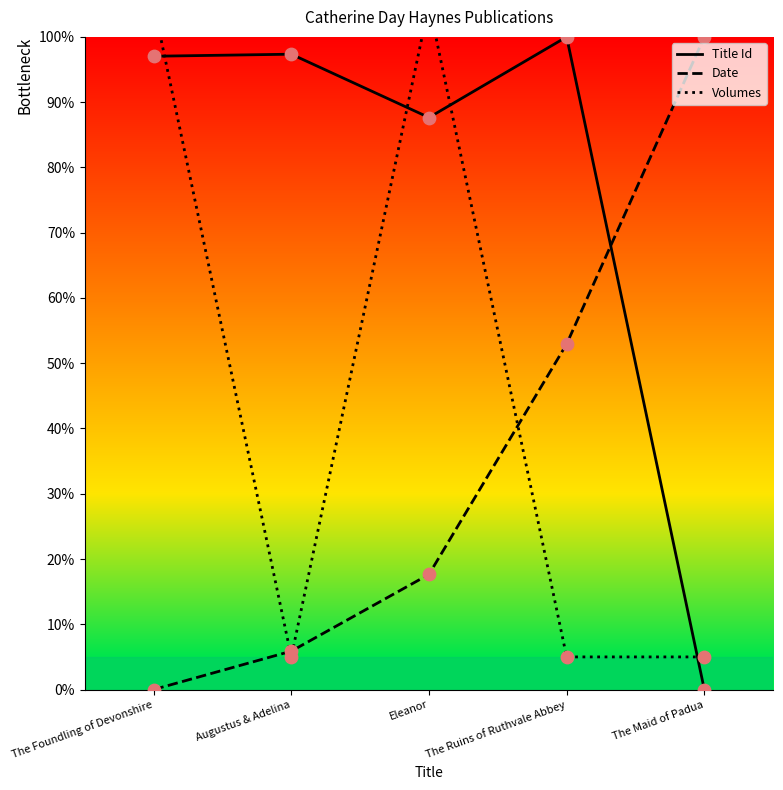

Is the value of Date at The Ruins of Ruthvale Abbey greater than the value of Title Id at The Foundling of Devonshire?

No